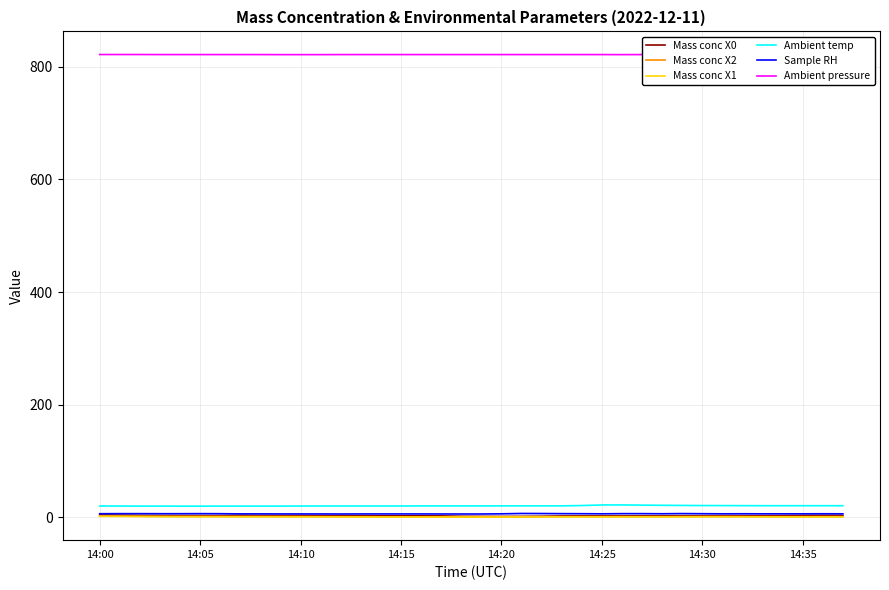

What is the maximum value for Sample RH?

7.1